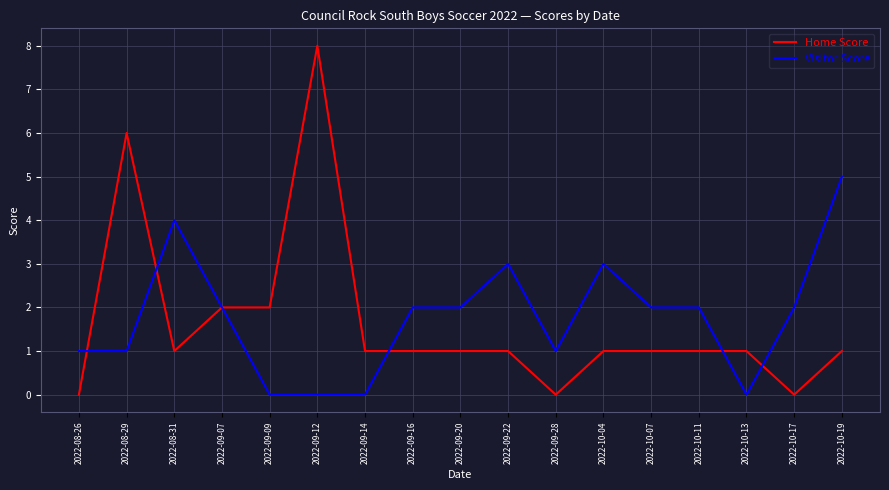

What is the spread (max minus min) of values at 2022-10-17?

2